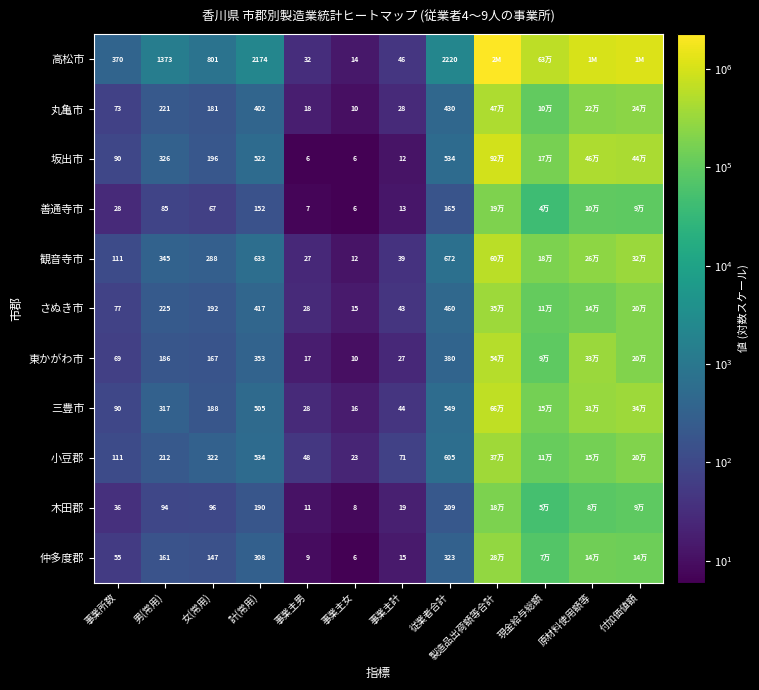

What is the spread (max minus min) of values at 事業主計?

59